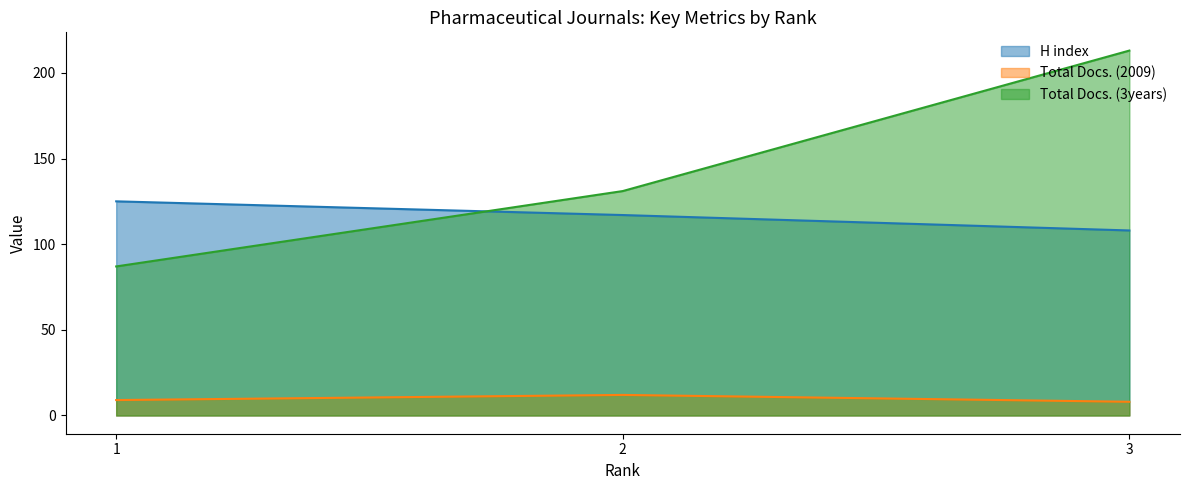

At which category is the sum across all series the highest?

3